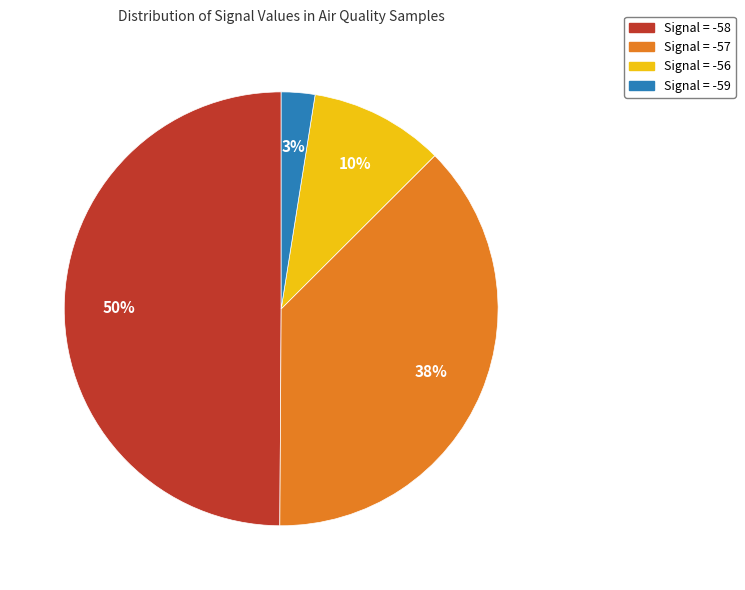

Count the number of slices in the pie.

4